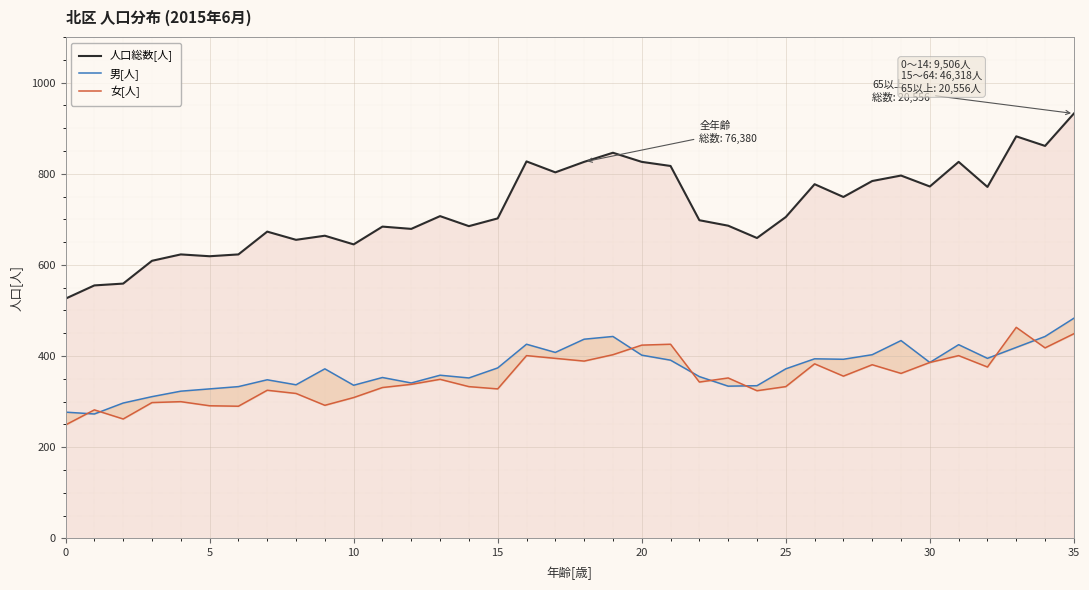

True or false: 男[人] and 女[人] intersect in this chart.

True